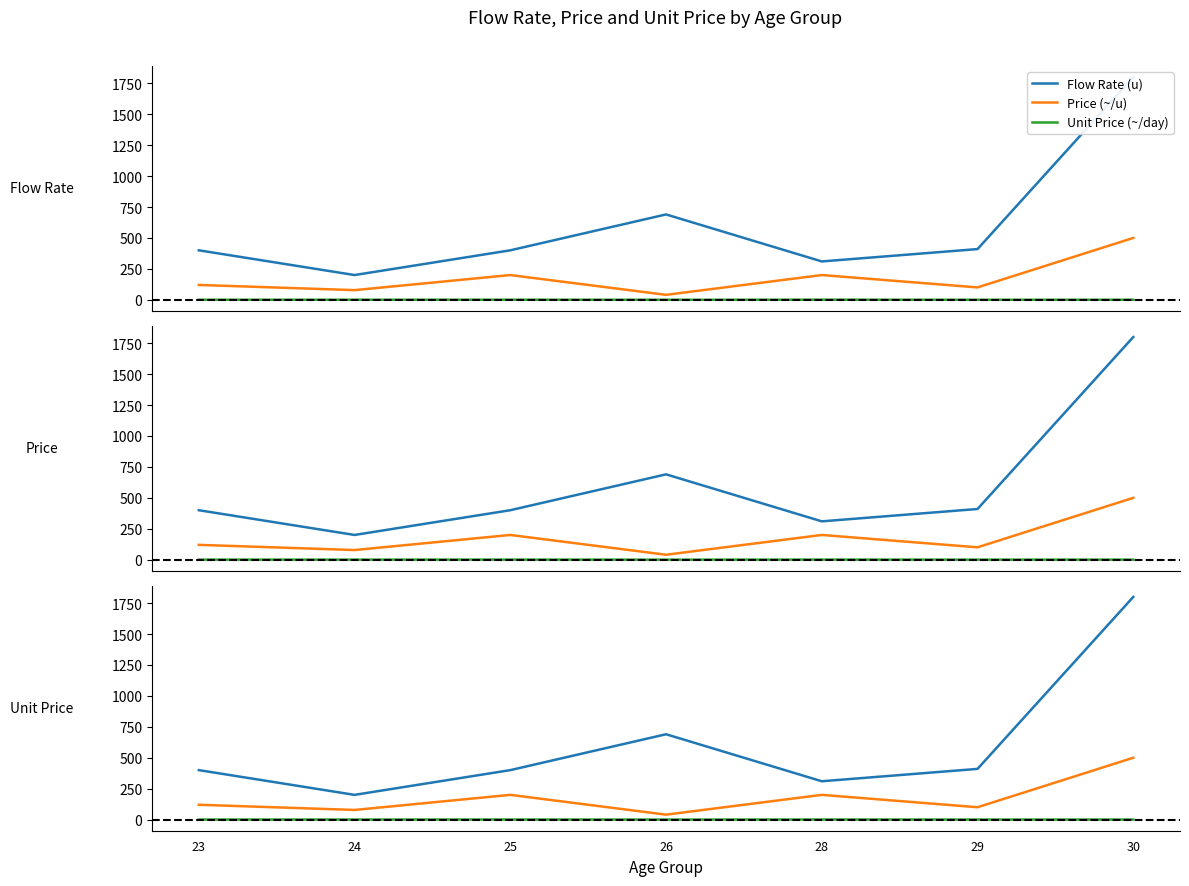

Reading right to left, what are all the values shown in this chart?

Flow Rate (u): 1800.0	410.0	310.0	690.0	400.0	200.0	400.0
Price (~/u): 500.0	100.0	200.0	40.0	200.0	78.0	120.0
Unit Price (~/day): 0.3	0.2	0.6	0.1	0.5	0.4	0.3